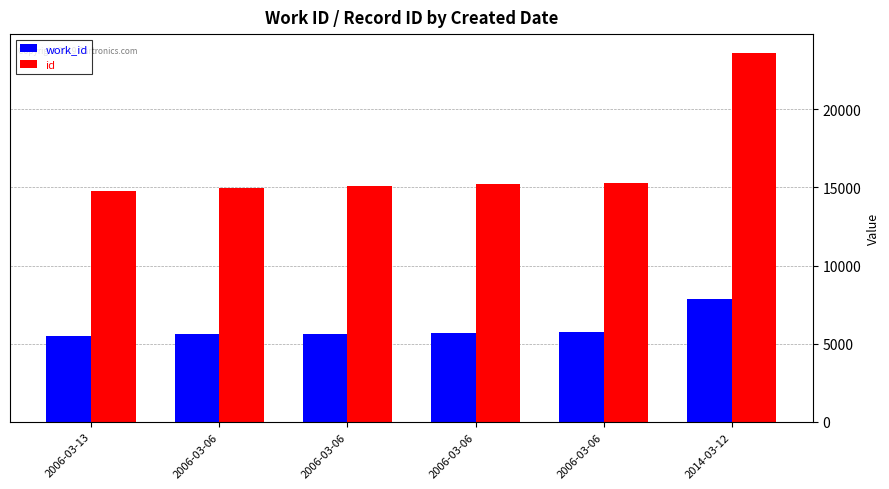

How many bars are there in total?

12